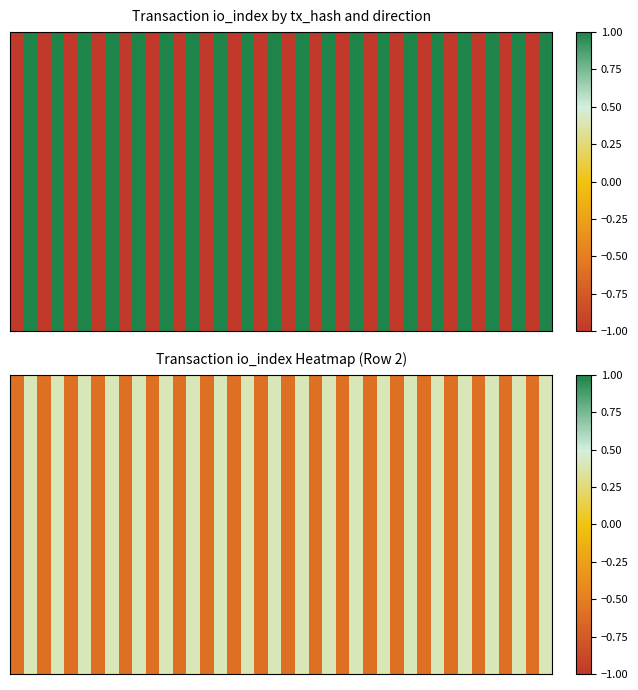

Which has a higher value, 9 or 36?

9